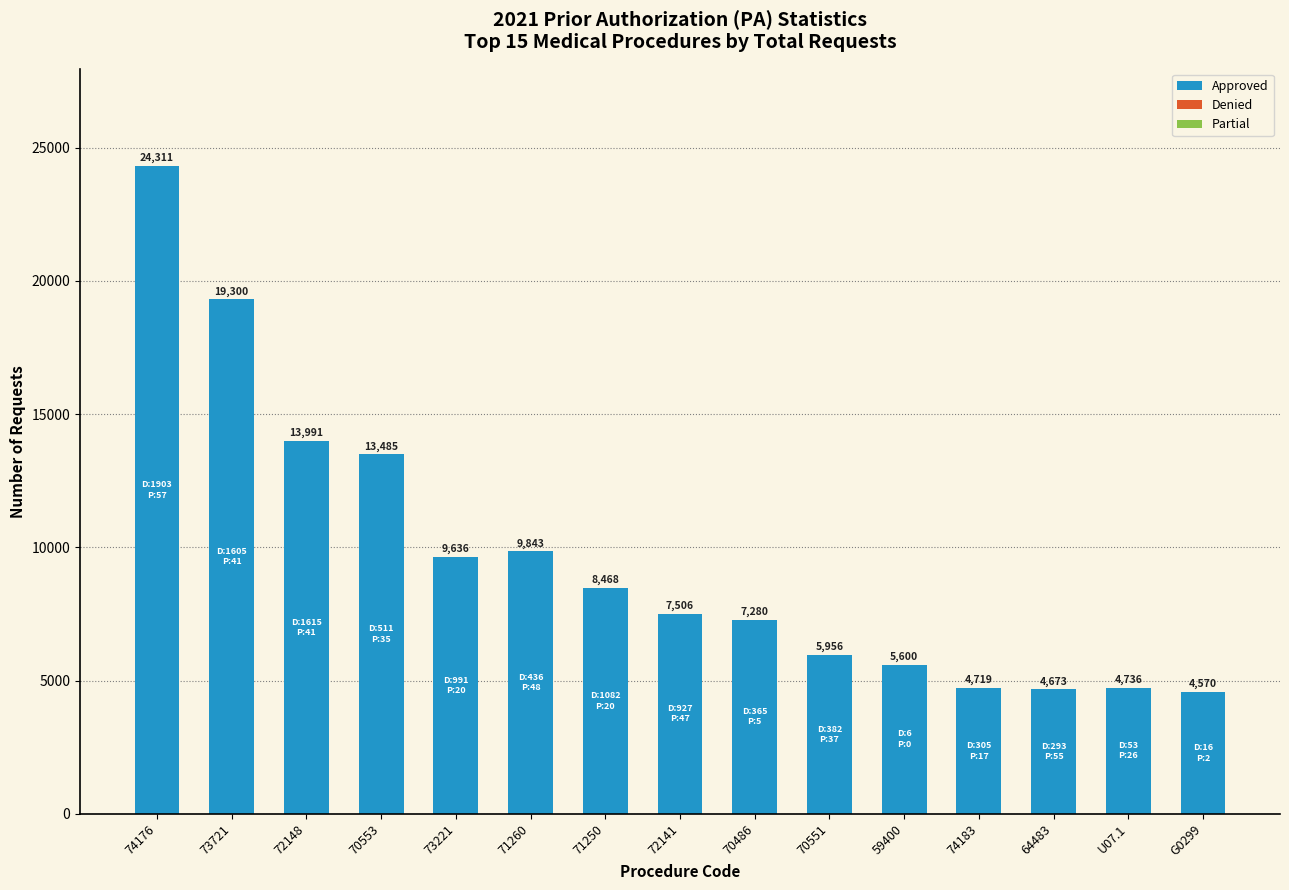

Reading left to right, list all the values displayed in this chart.

74176=24311	73721=19300	72148=13991	70553=13485	73221=9636	71260=9843	71250=8468	72141=7506	70486=7280	70551=5956	59400=5600	74183=4719	64483=4673	U07.1=4736	G0299=4570